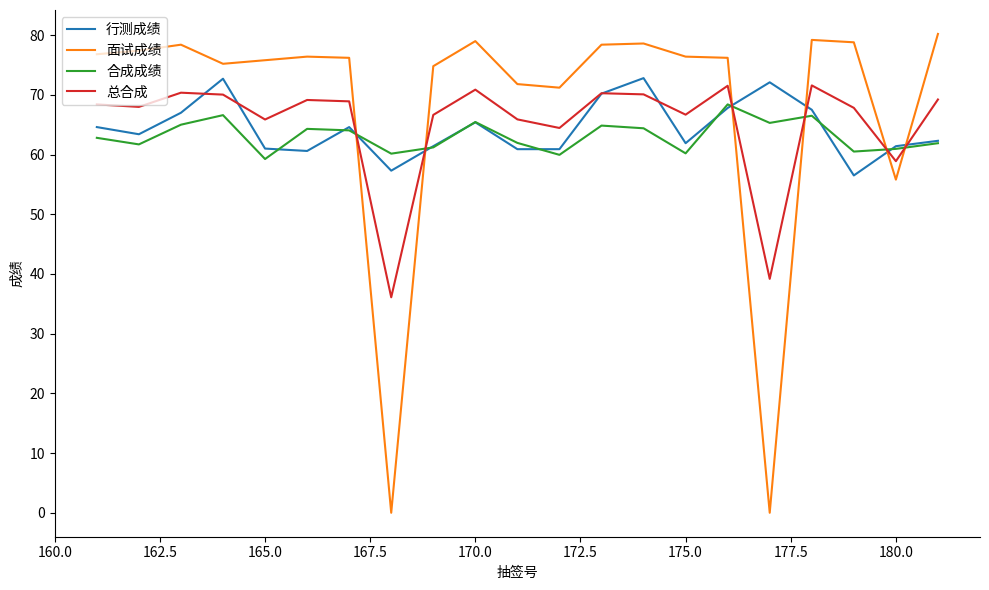

Does the chart have visible grid lines?

No